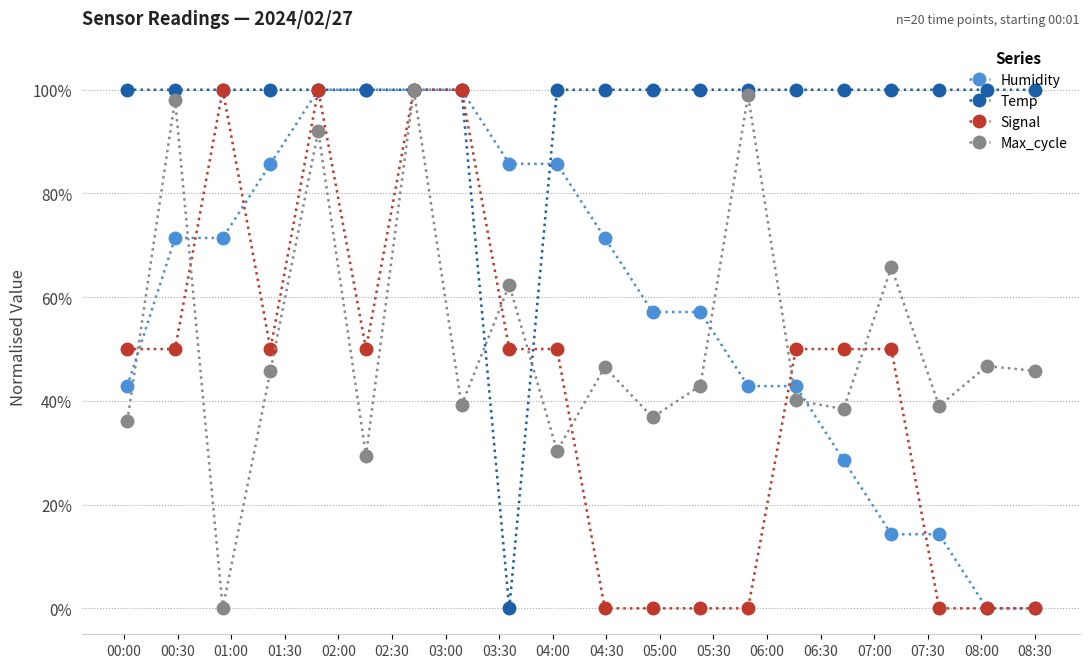

What is the greatest value displayed?

100.0